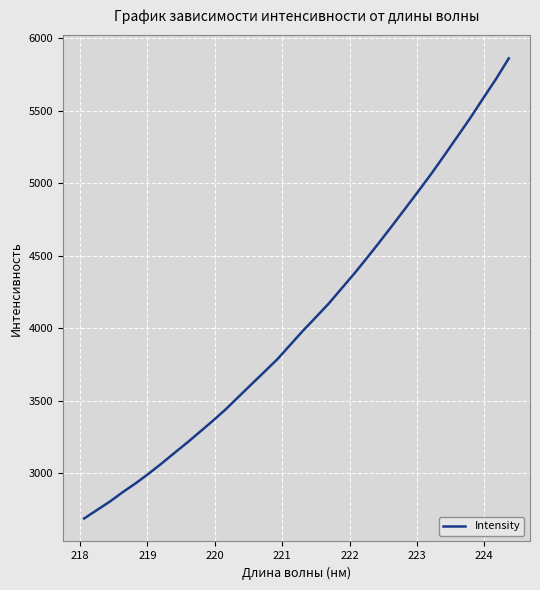

What is the maximum value shown in the chart?

5861.7